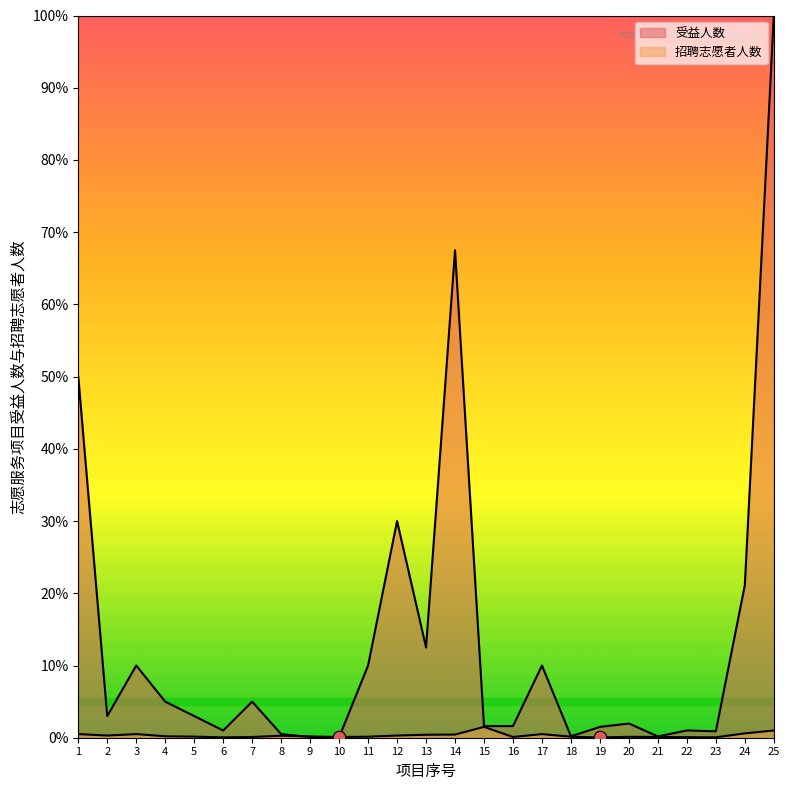

At how many categories does at least one series exceed 8?

9